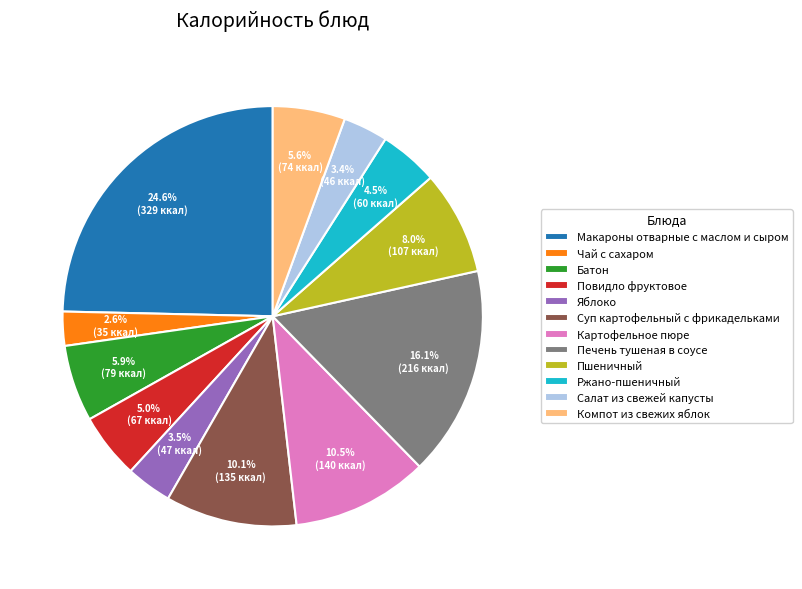

To the nearest percent, what is the difference between the largest and smallest slice percentages?

22%